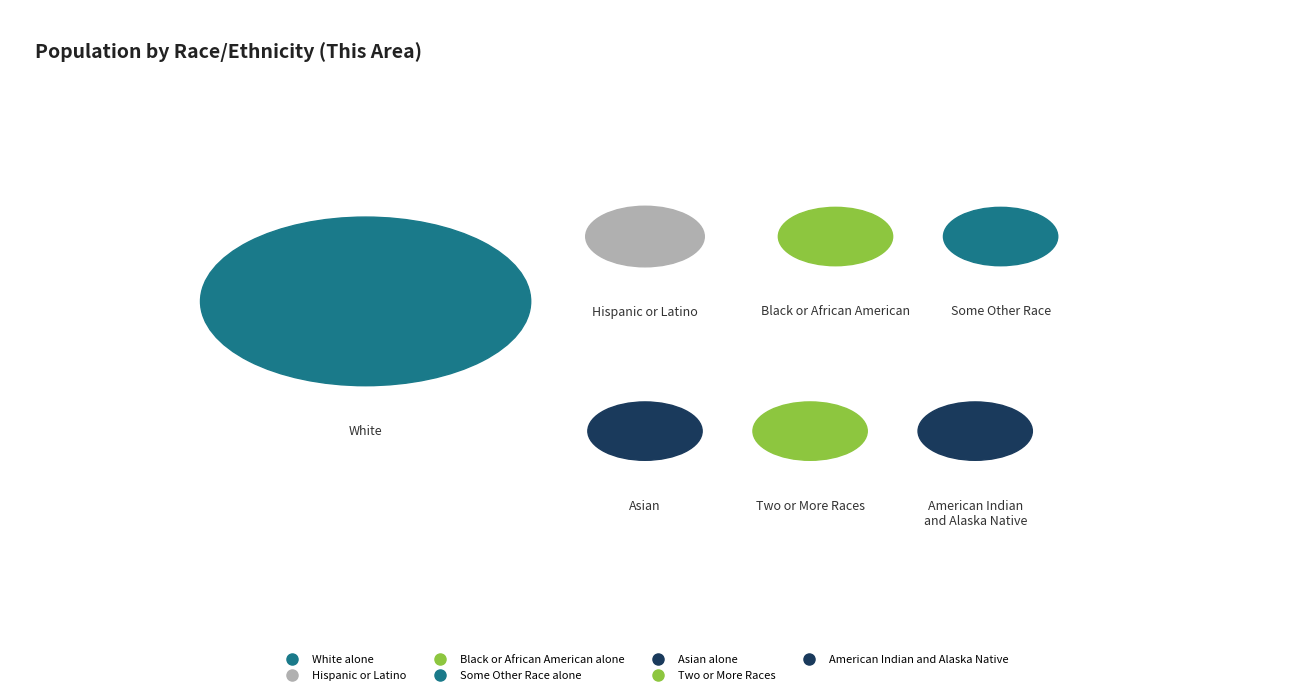

Combined, what portion of the pie is Two or More Races and American Indian and Alaska Native?

1.3%